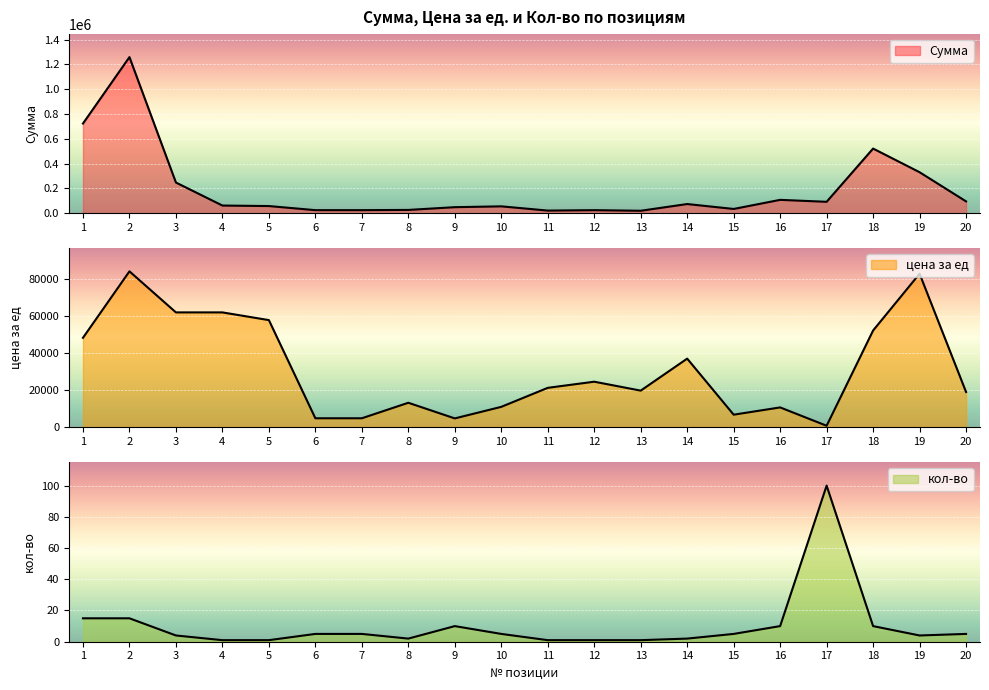

The value of цена за ед at 10 is 5399. True or false?

False